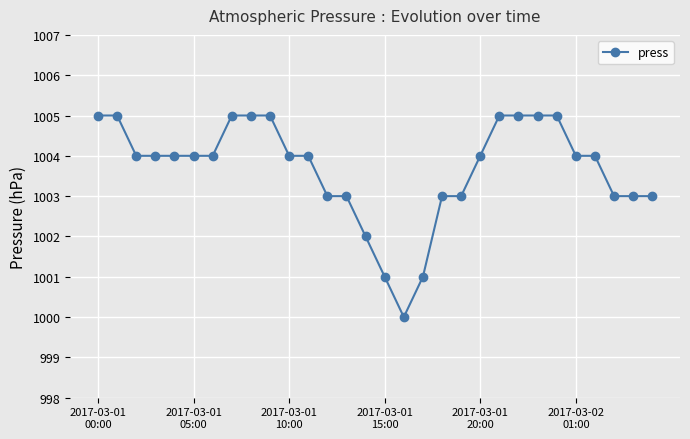

What is the minimum value shown in the chart?

1000